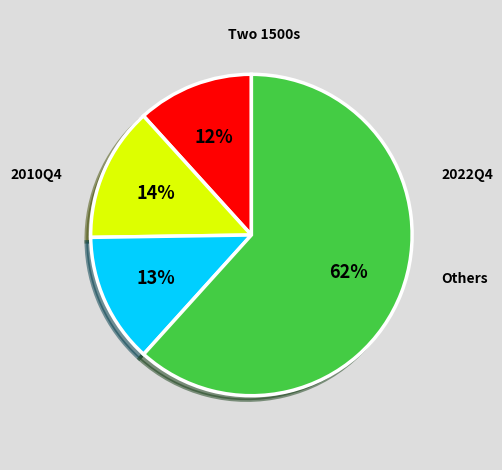

Is there a majority slice in this chart?

Yes